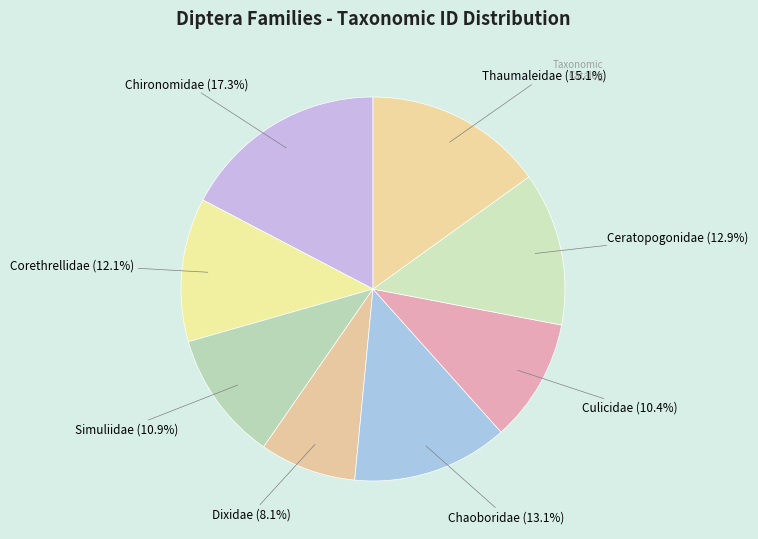

To the nearest percent, what percentage of the pie is Ceratopogonidae?

13%